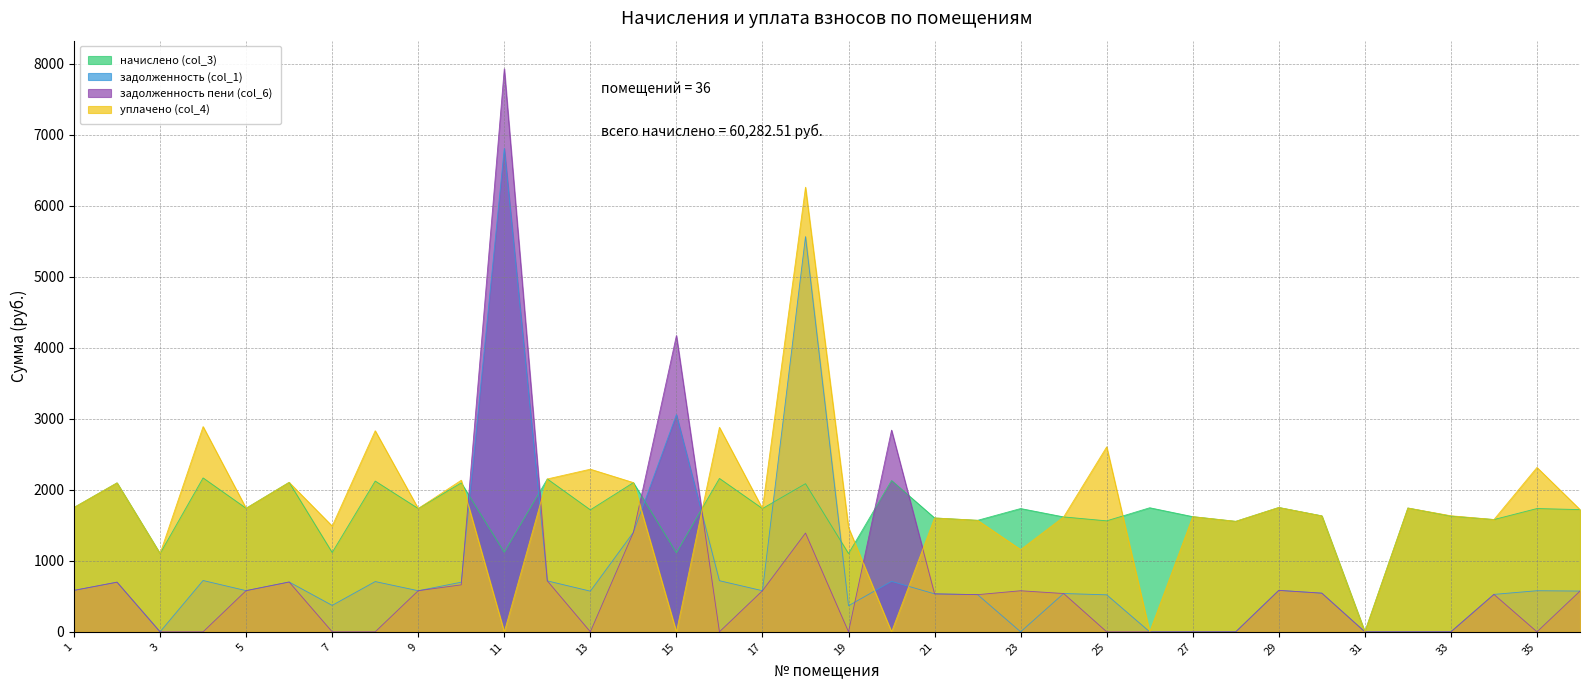

Between which two adjacent categories do задолженность (col_1) and задолженность пени (col_6) first intersect?

10 and 11